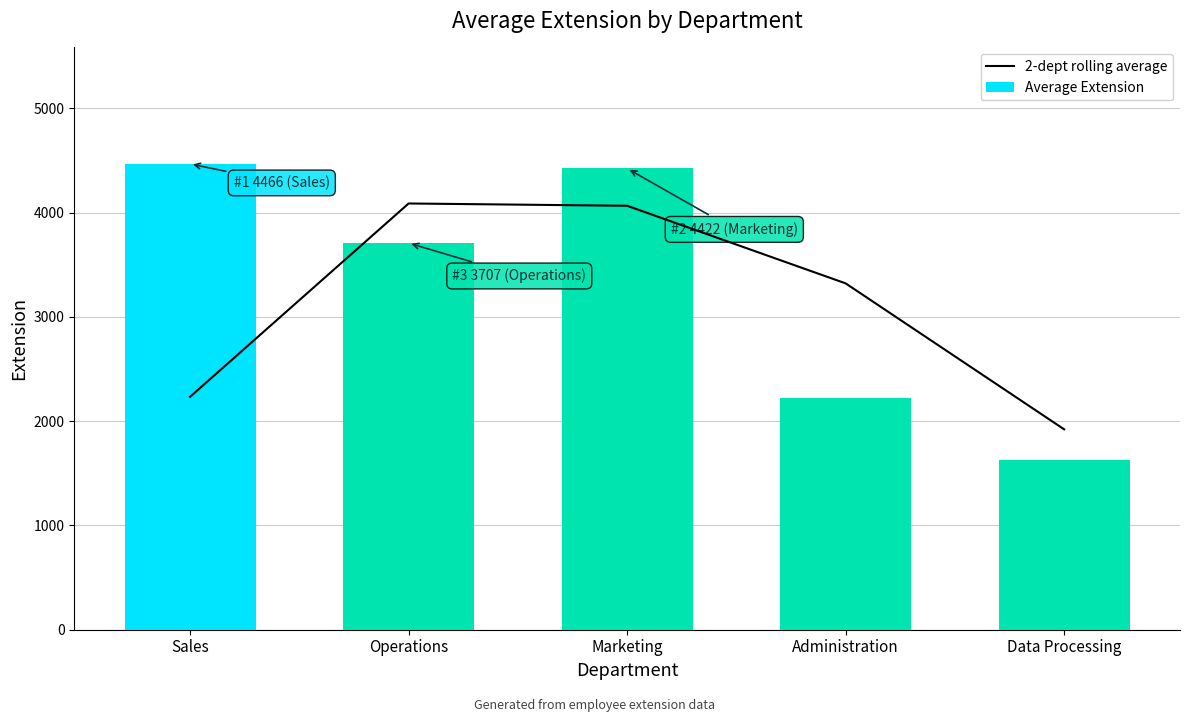

Between Data Processing and Administration, which is larger?

Administration